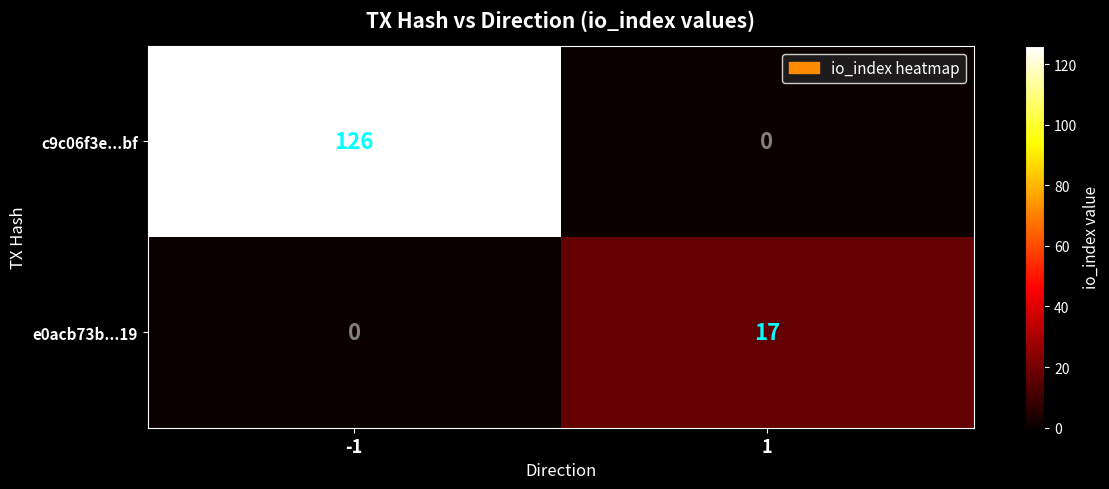

At 1, list the series in order from smallest to largest.

c9c06f3e...bf, e0acb73b...19